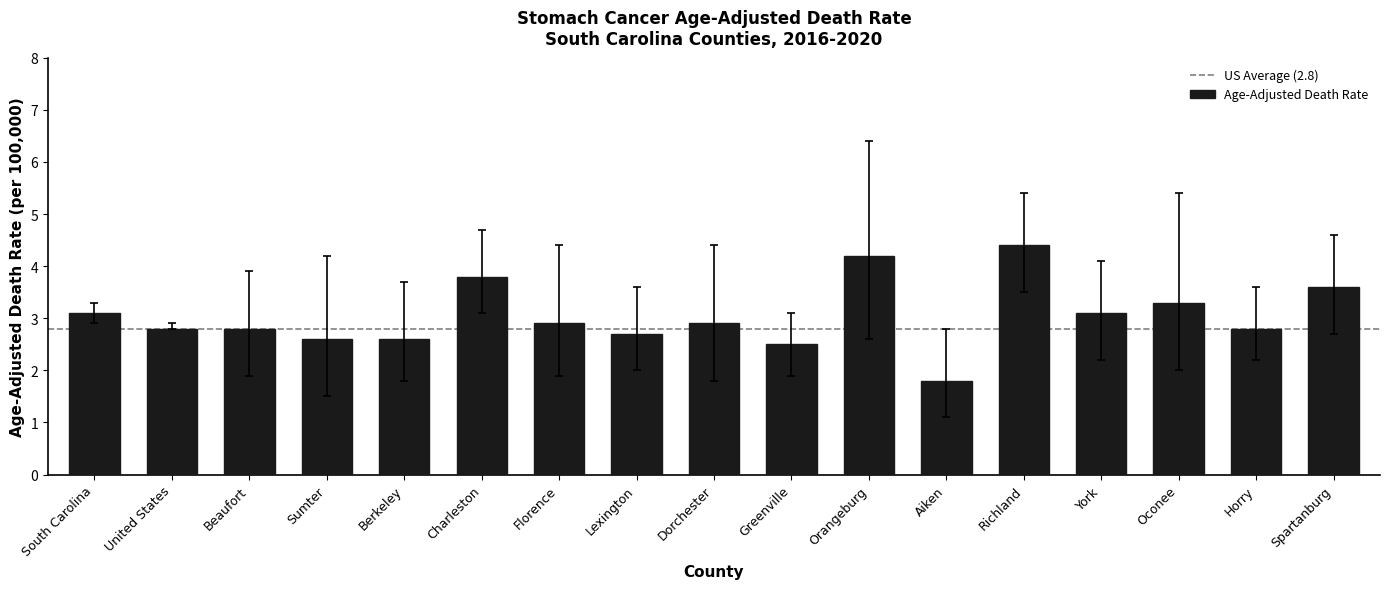

What is the label of the 1st bar from the right?

Spartanburg